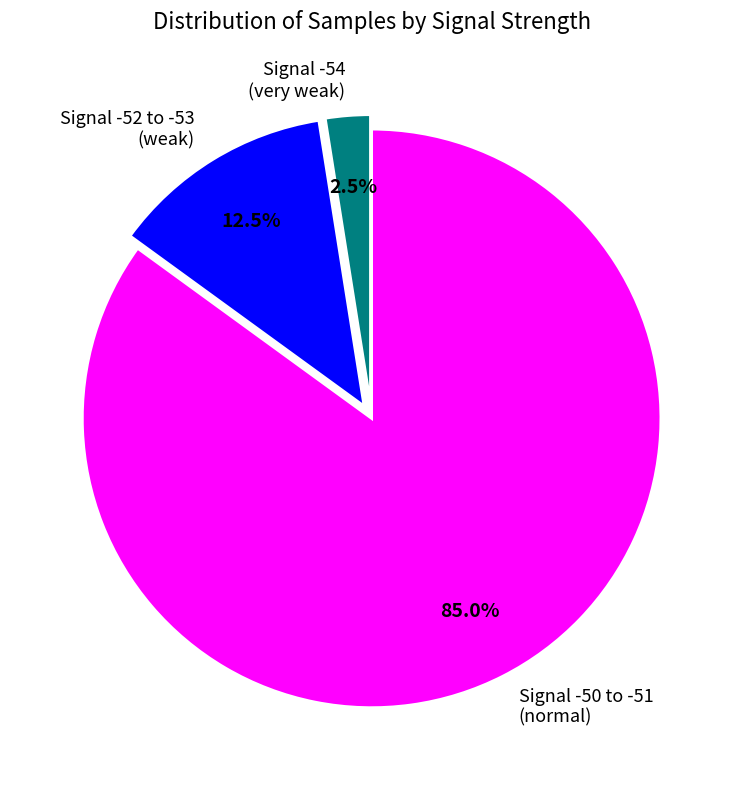

Does Signal -50 to -51 (normal) represent more than half of the total?

Yes